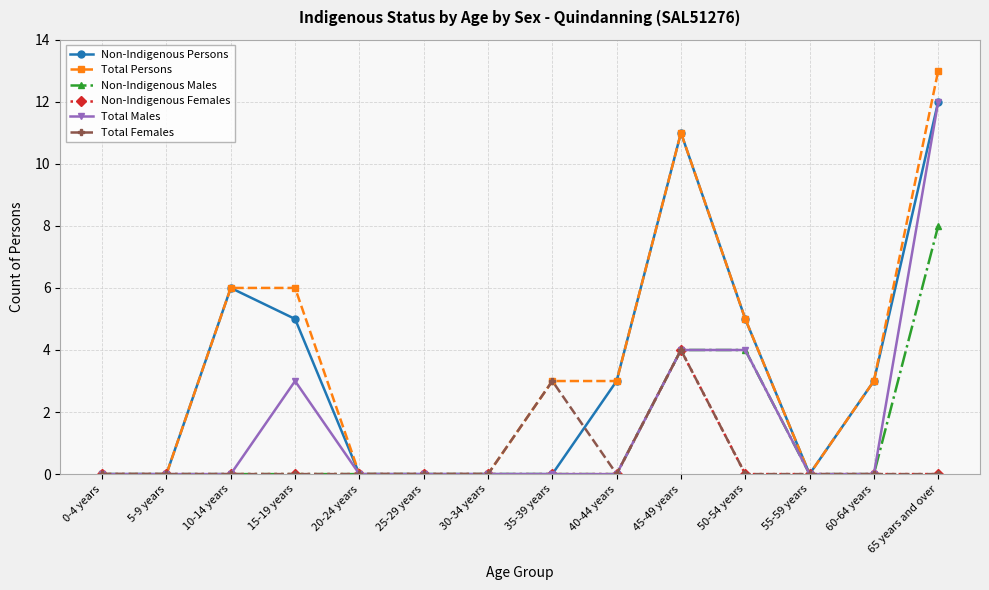

In Non-Indigenous Persons, how many points are higher than both neighbors (excluding endpoints)?

2